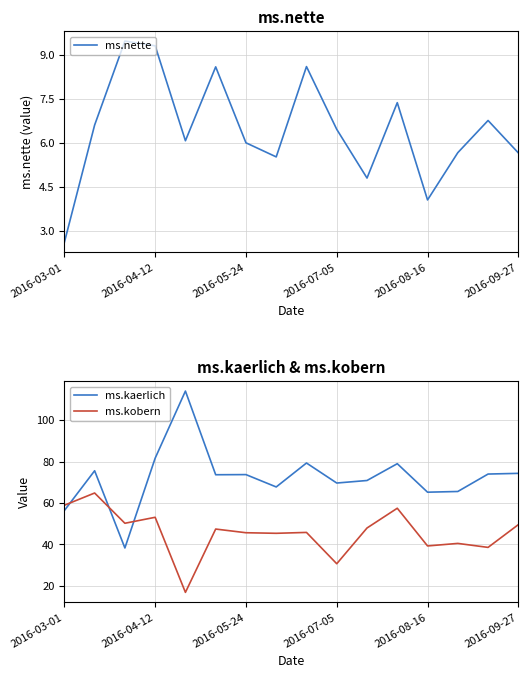

Is it true that ms.kaerlich equals 73.7 at 2016-05-24?

True